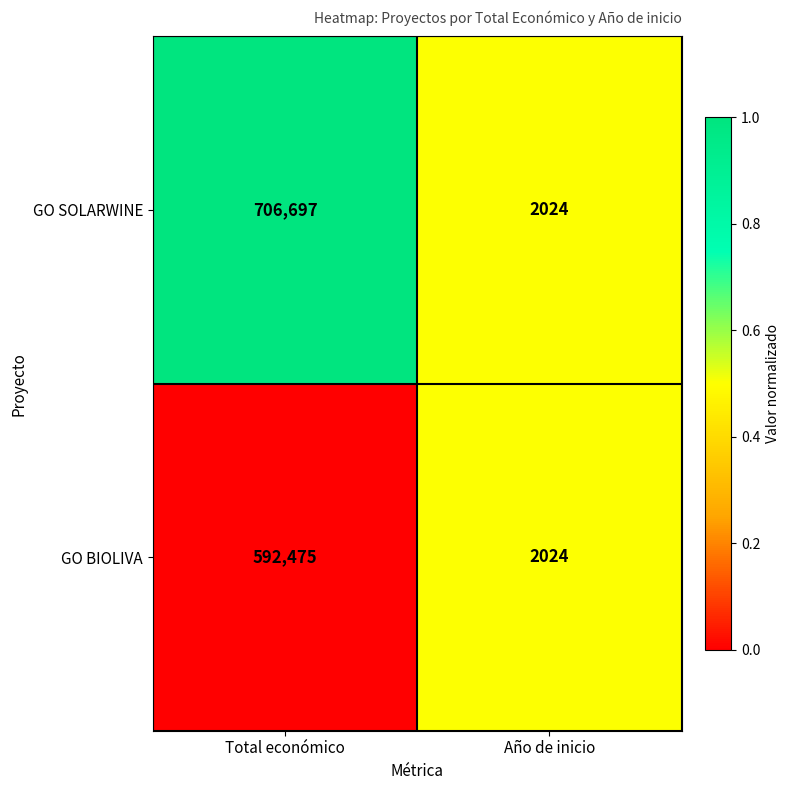

Rank the series by their average value, from lowest to highest.

GO BIOLIVA, GO SOLARWINE